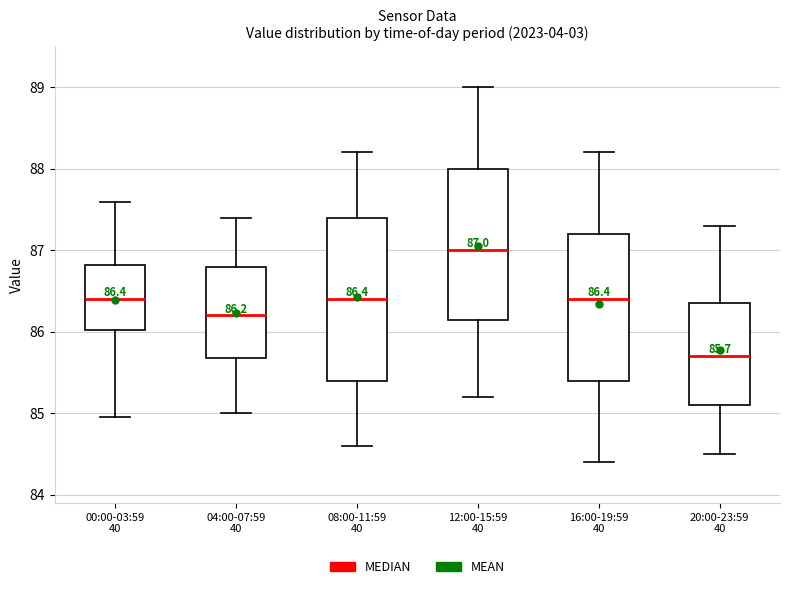

Comparing the boxes themselves (not the whiskers), which one is the tallest?

08:00-11:59 40